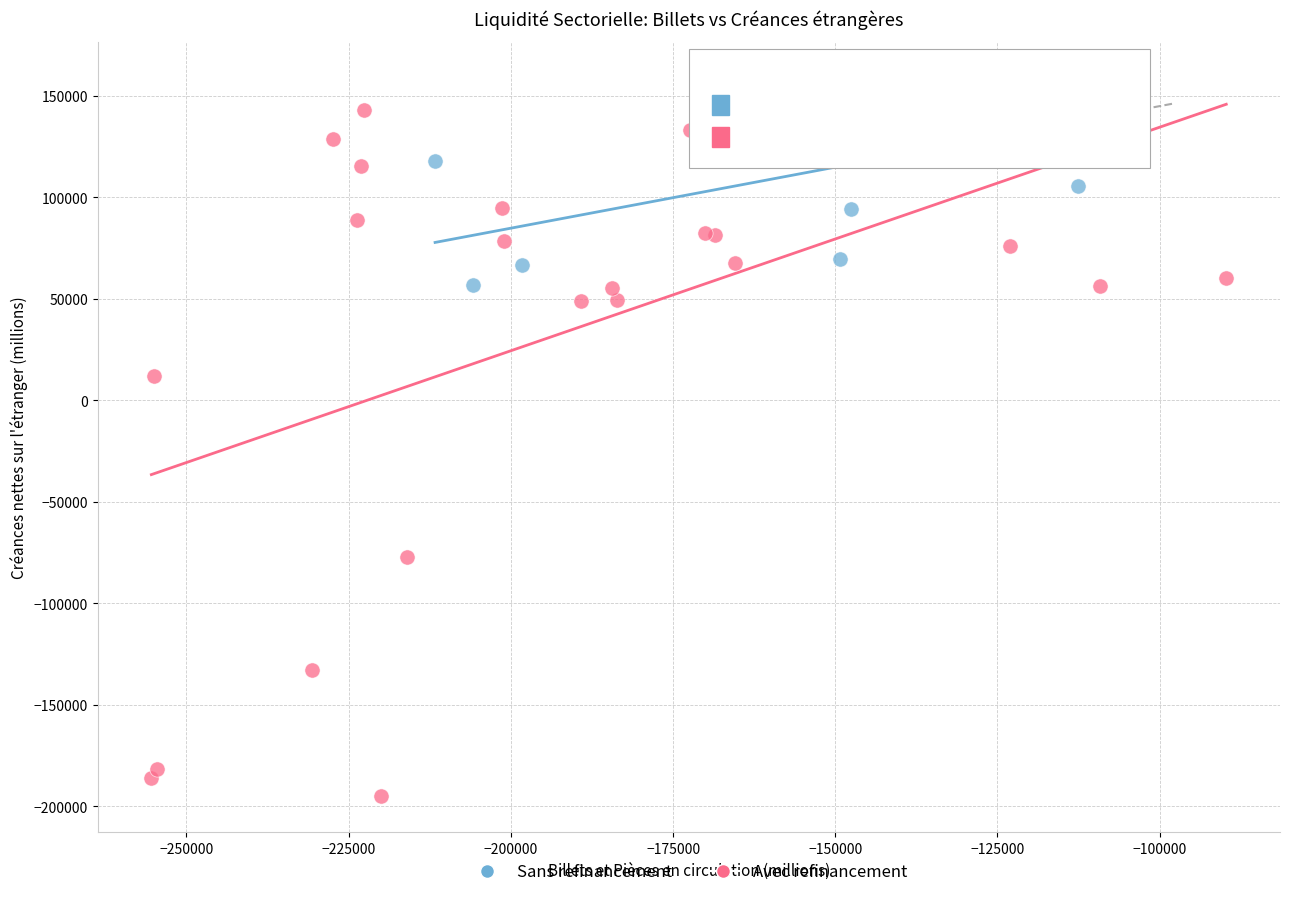

Which series reaches the maximum Y coordinate?

Sans refinancement